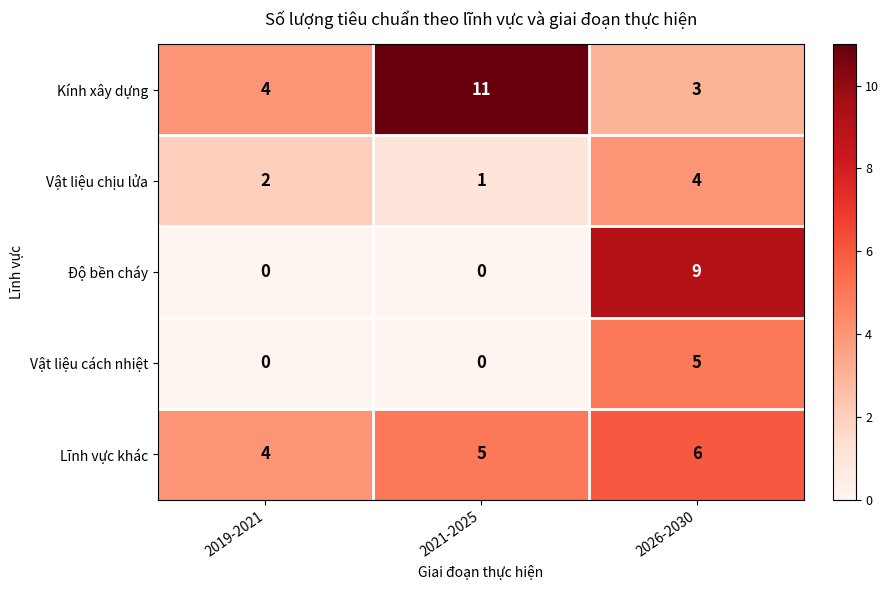

Reading right to left, list all the values displayed in this chart.

Kính xây dựng: 2026-2030=3	2021-2025=11	2019-2021=4
Vật liệu chịu lửa: 2026-2030=4	2021-2025=1	2019-2021=2
Độ bền cháy: 2026-2030=9	2021-2025=0	2019-2021=0
Vật liệu cách nhiệt: 2026-2030=5	2021-2025=0	2019-2021=0
Lĩnh vực khác: 2026-2030=6	2021-2025=5	2019-2021=4